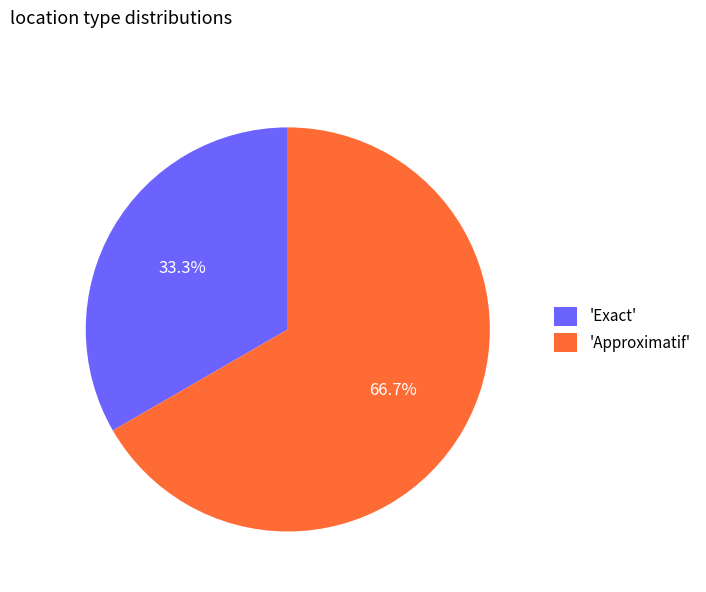

How many slices are in this pie chart?

2